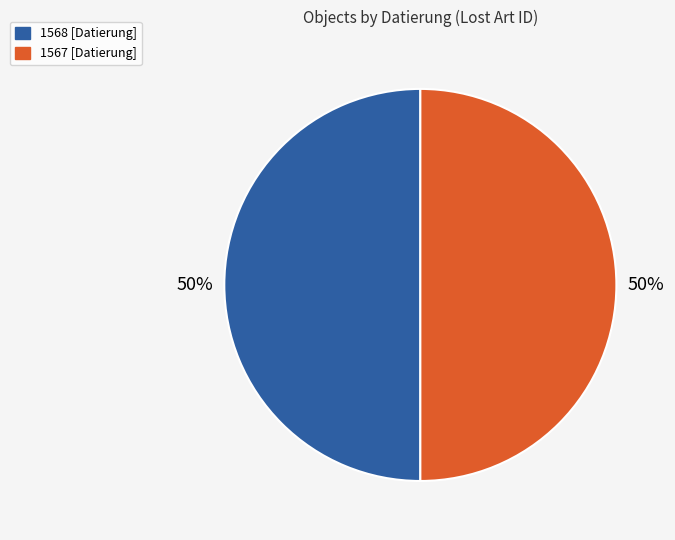

What is the ratio of the value at 1568 [Datierung] to the value at 1567 [Datierung]?

1.0